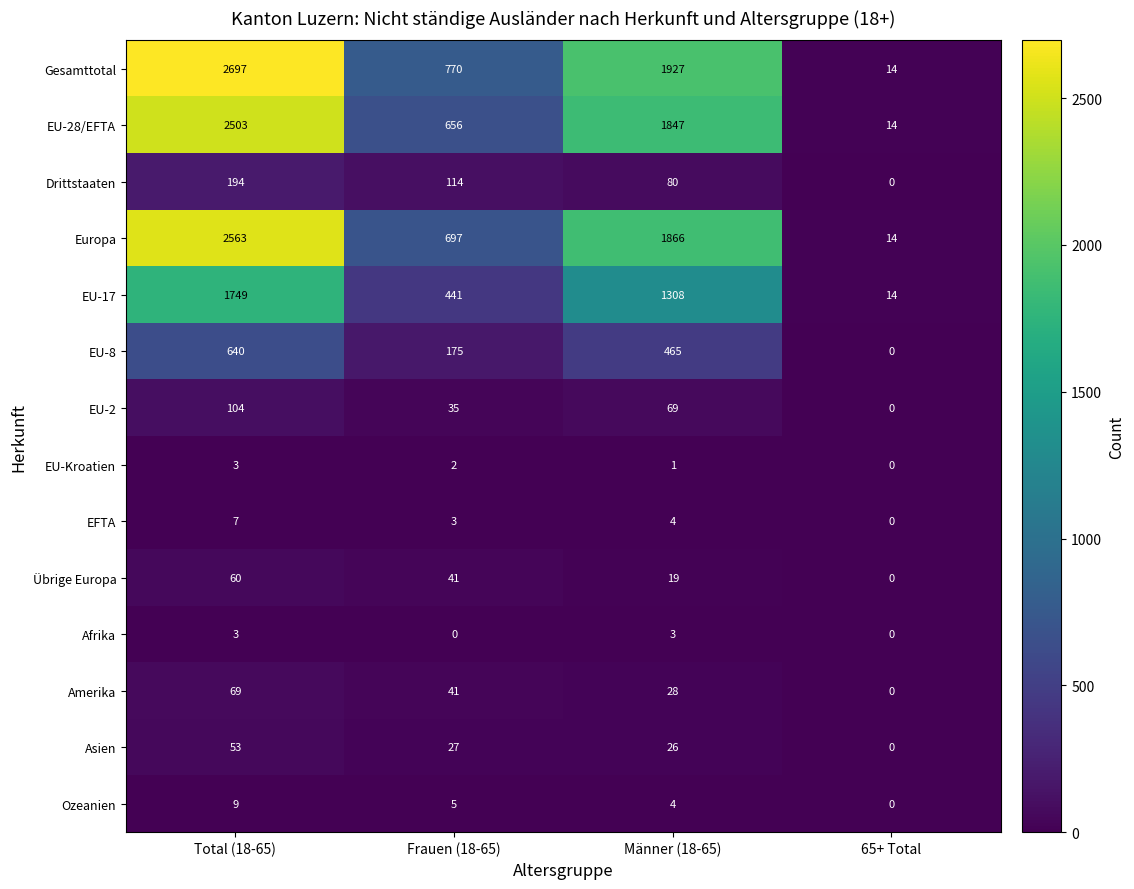

Rank the categories by Gesamttotal value from highest to lowest.

Total (18-65), Männer (18-65), Frauen (18-65), 65+ Total